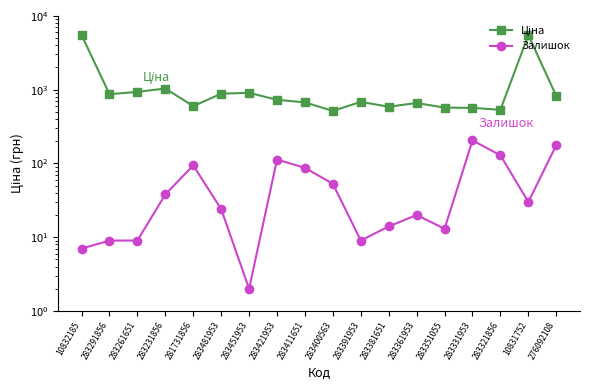

True or false: Залишок and Ціна intersect in this chart.

False